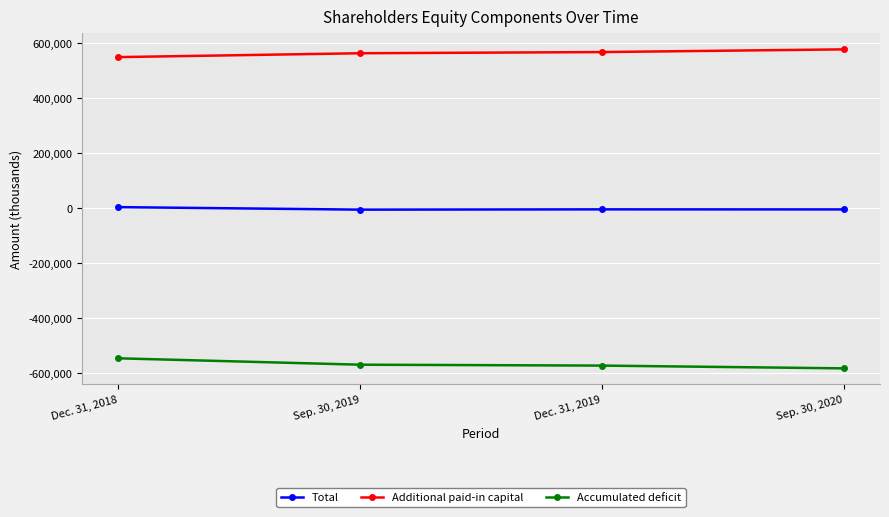

How many data points does each series have?

4